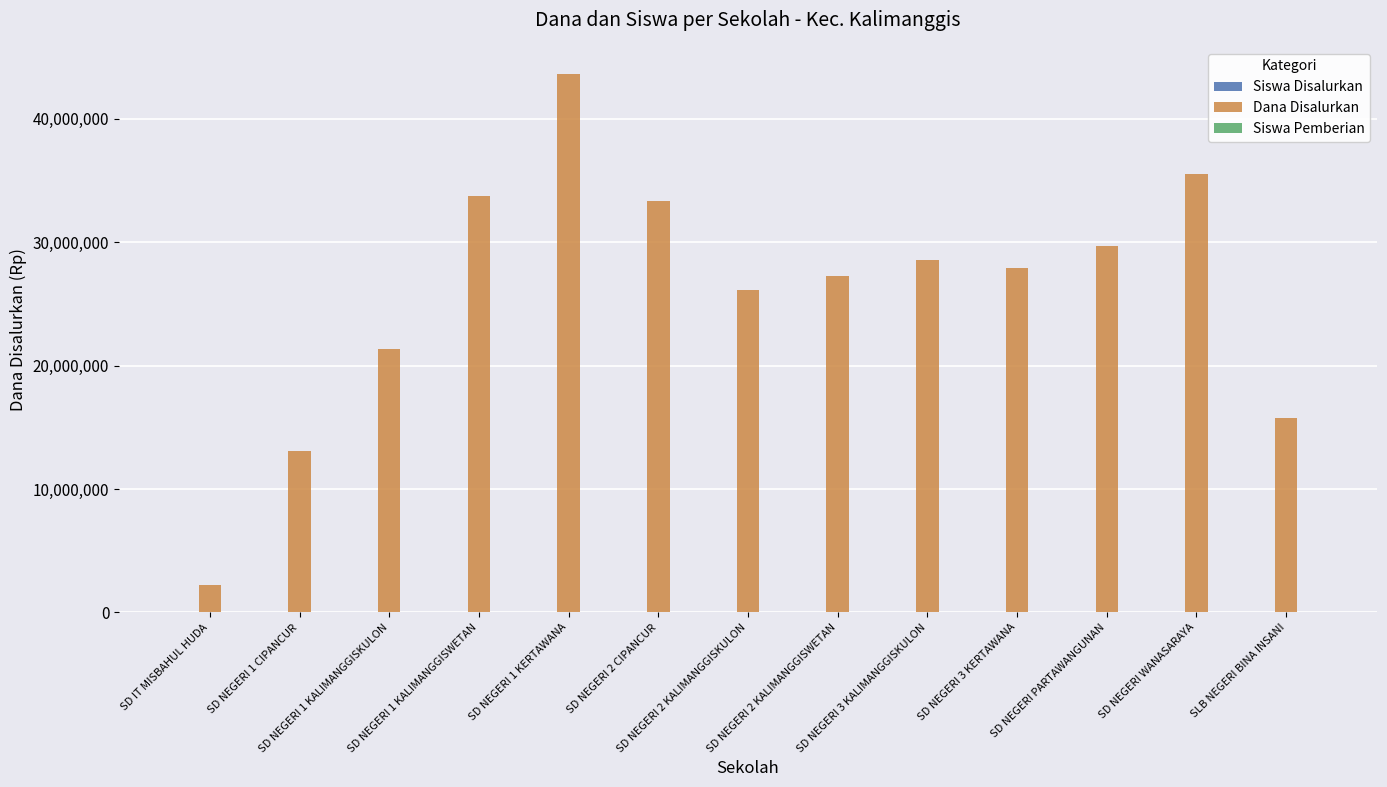

Is the value of Siswa Disalurkan at SD NEGERI PARTAWANGUNAN greater than the value of Dana Disalurkan at SD NEGERI PARTAWANGUNAN?

No